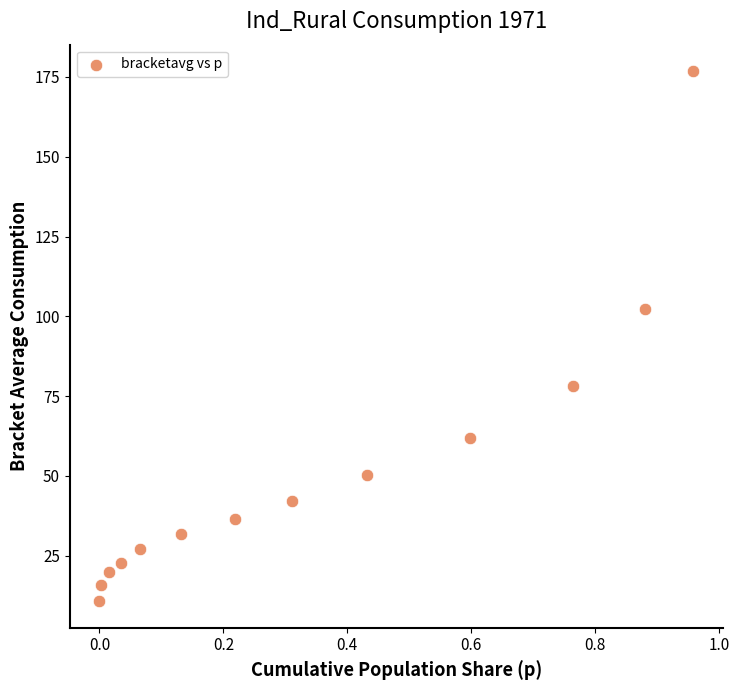

What Y value in the scatter plot is closest to 93?

102.4